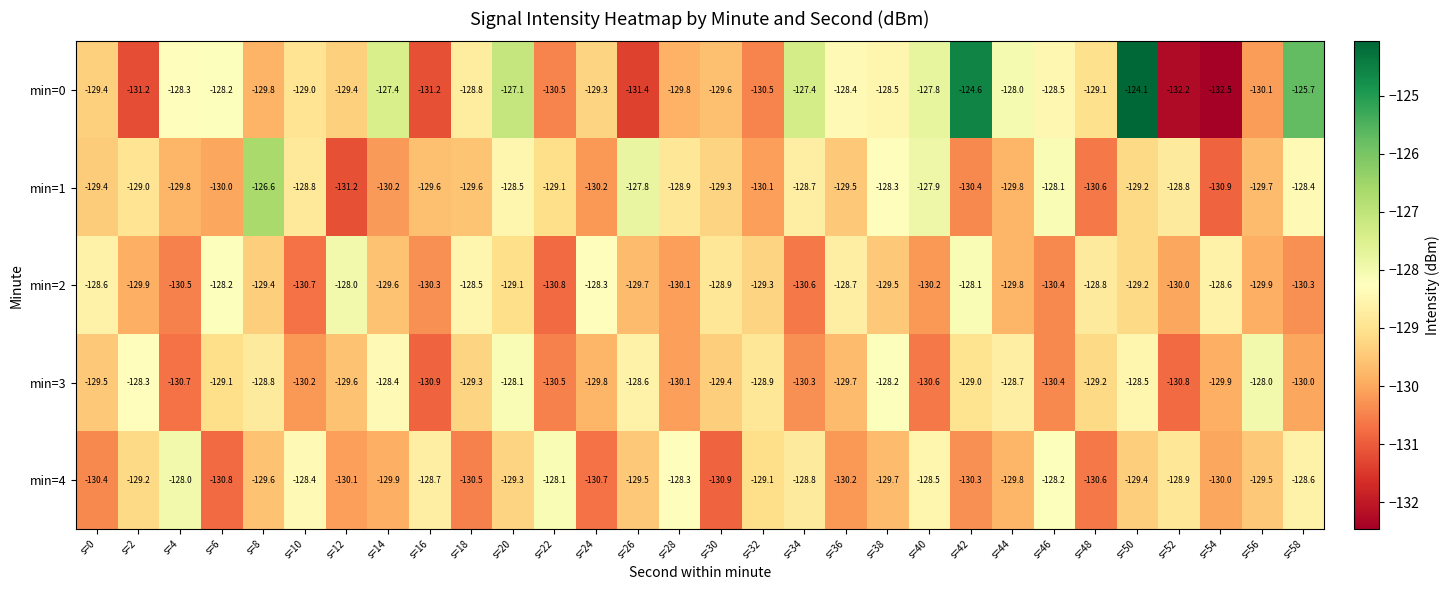

The min=0 series shows -67.9 at s=58. True or false?

False